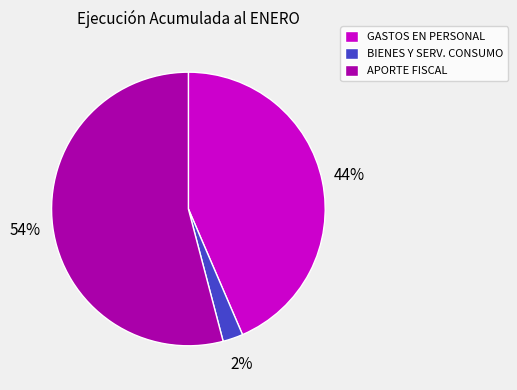

Which slice is the smallest?

BIENES Y SERV. CONSUMO